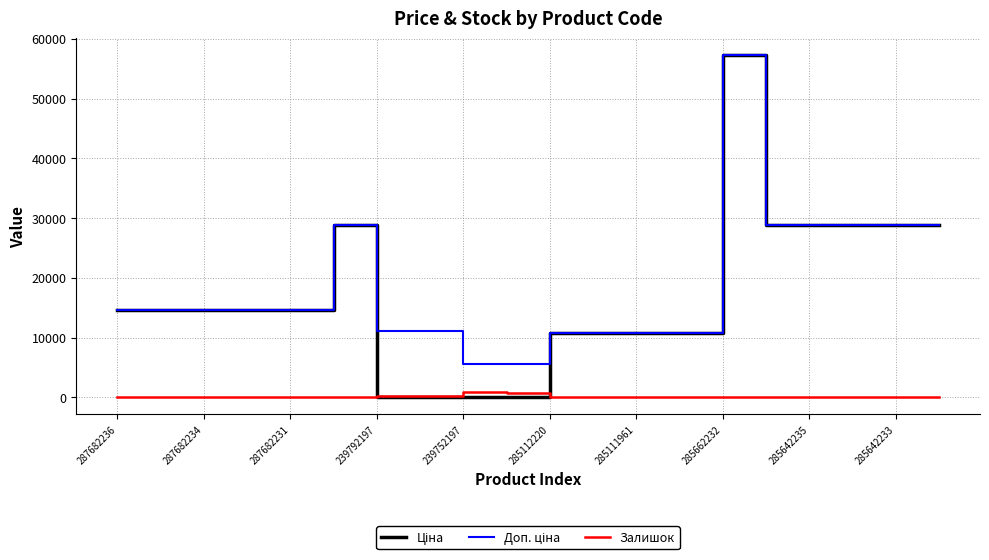

What is the maximum value shown in the chart?

57235.5